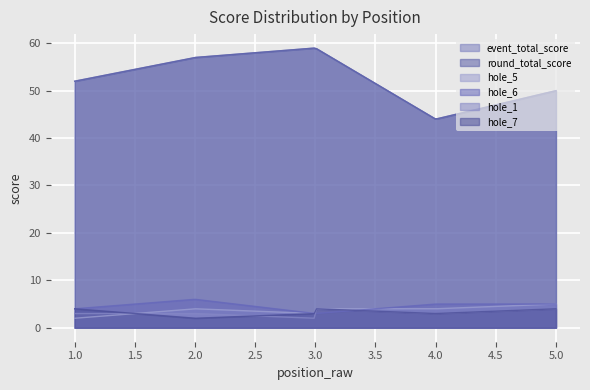

True or false: round_total_score has a value of 85 at 3.

False